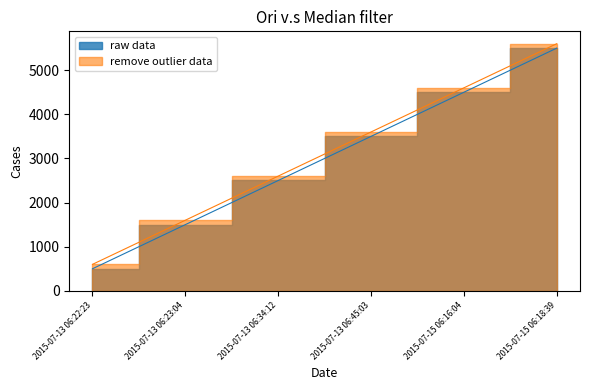

At which label does remove outlier data reach its peak?

2015-07-15 06:18:39